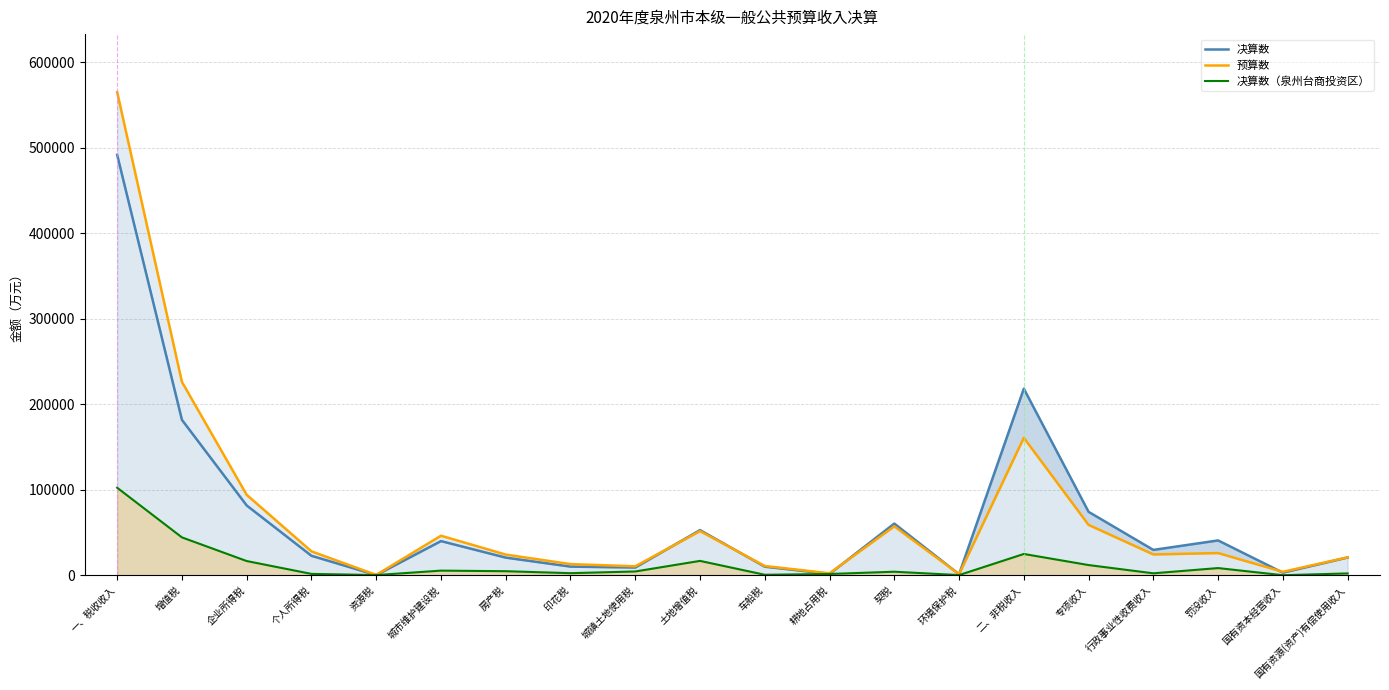

Rank the series by their maximum value, from highest to lowest.

预算数, 决算数, 决算数（泉州台商投资区）